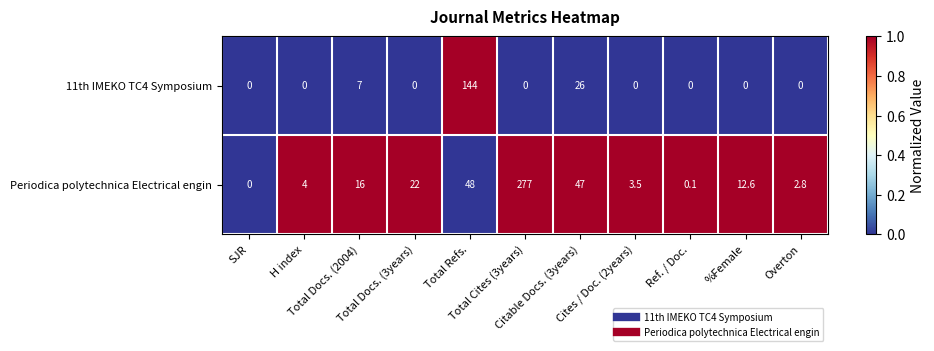

What is the maximum value for Periodica polytechnica Electrical engin?

277.0